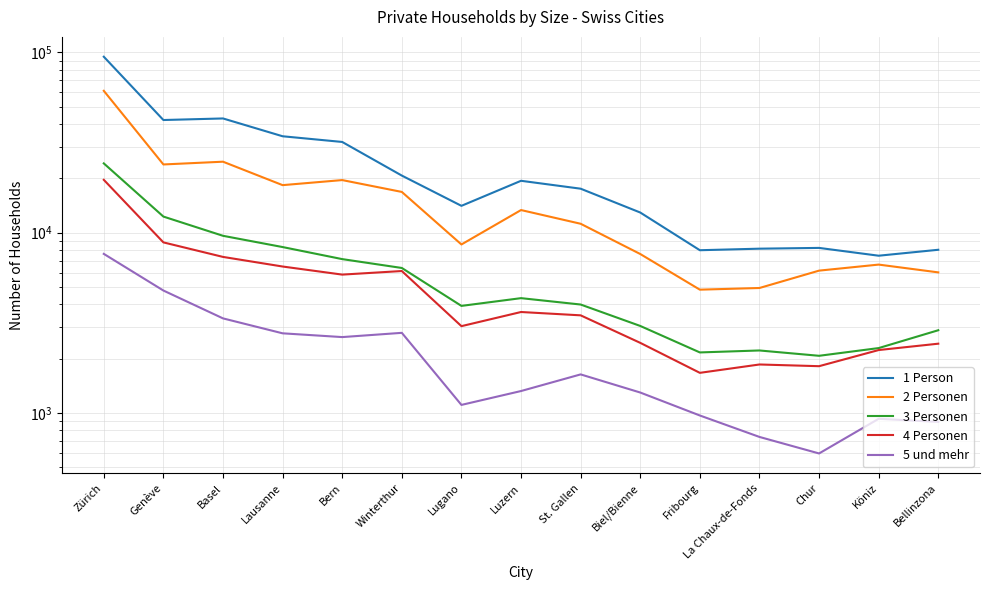

True or false: 1 Person and 3 Personen intersect in this chart.

False